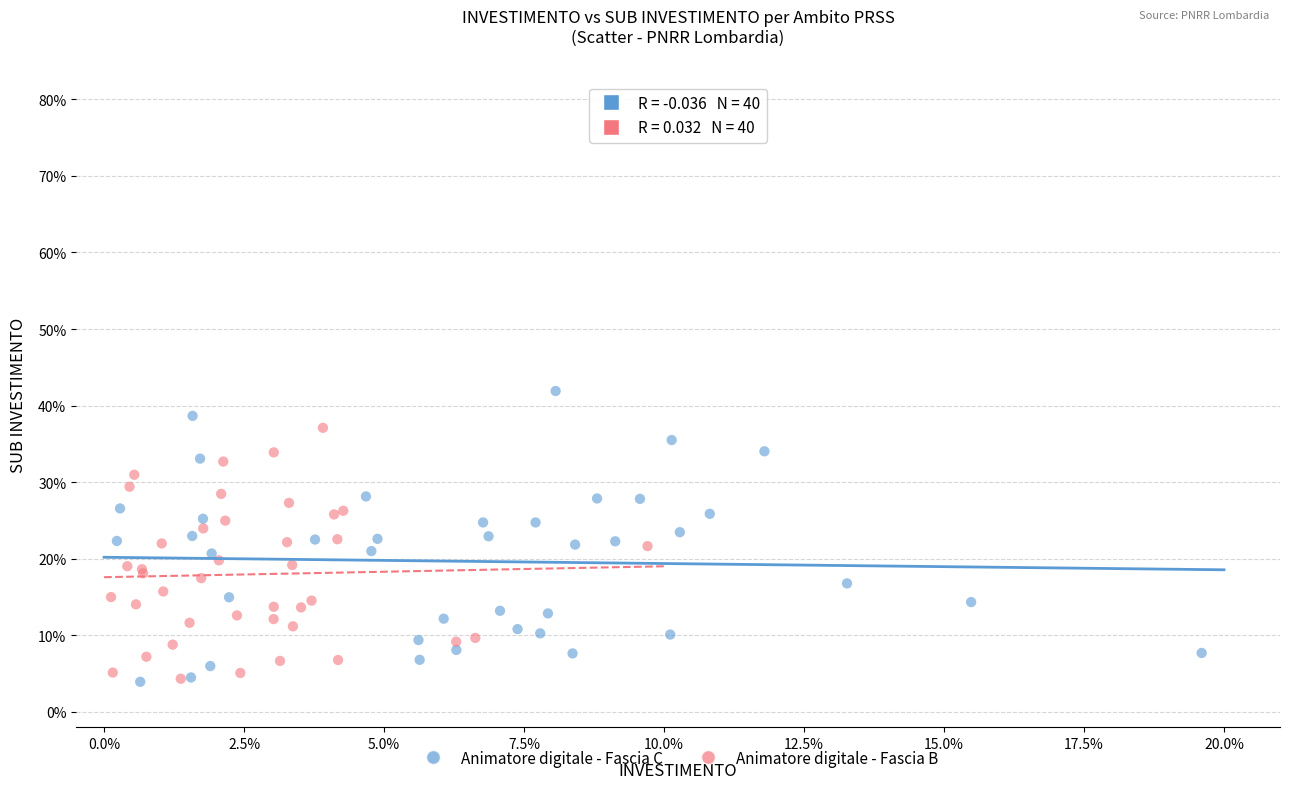

Which series has the largest Y range (max minus min)?

Animatore digitale - Fascia C